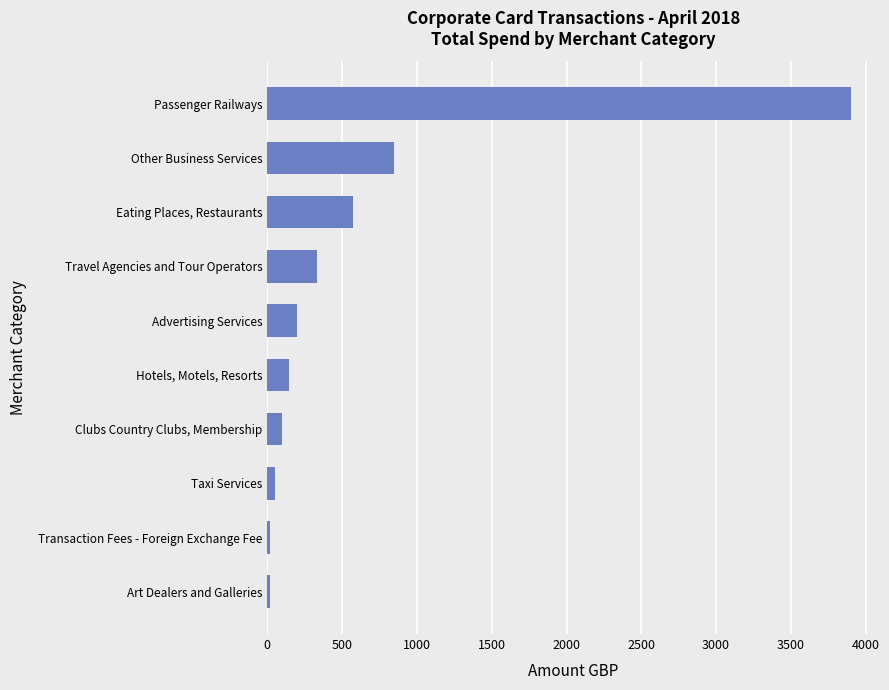

The value at Eating Places, Restaurants is 572.2. True or false?

True